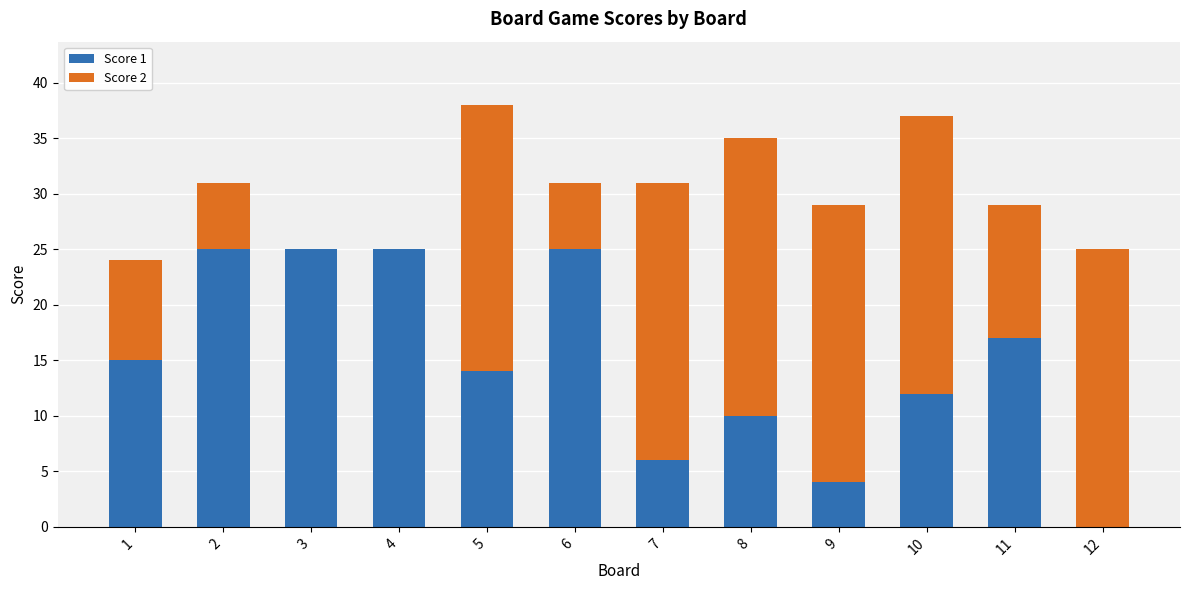

The value of Score 1 at 2 is 11. True or false?

False